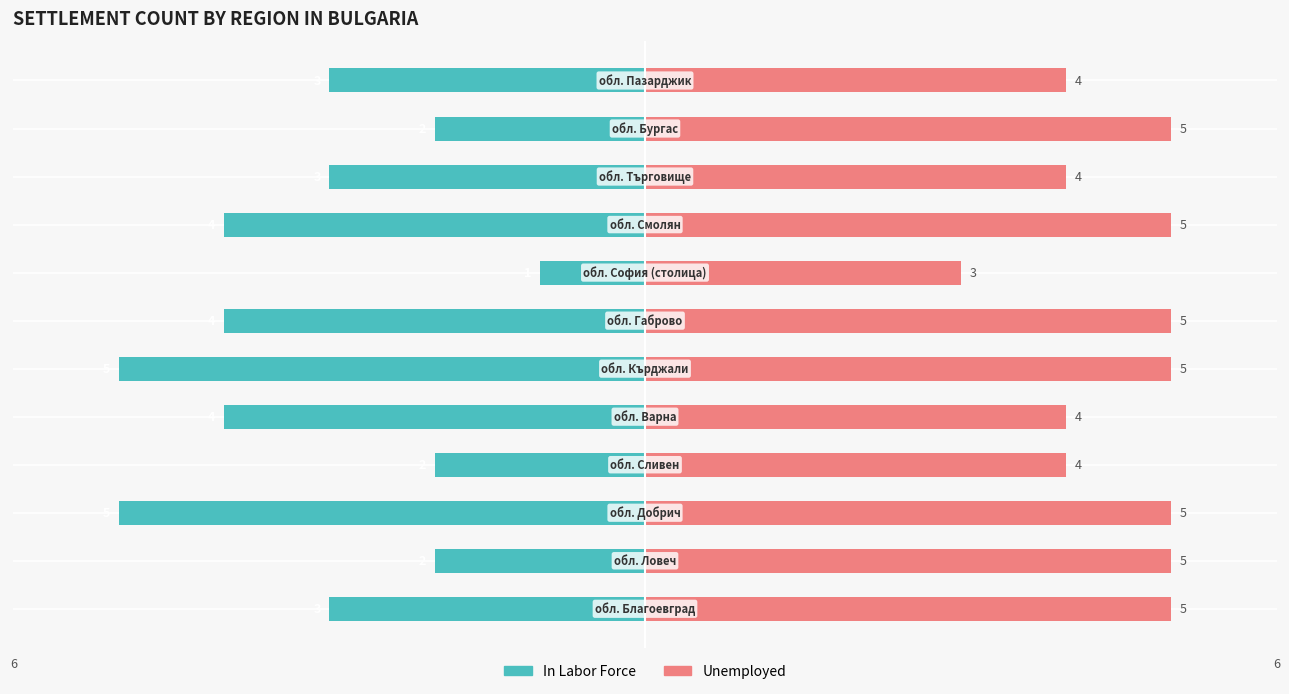

What is the difference between the second highest and second lowest values in the In Labor Force series?

3